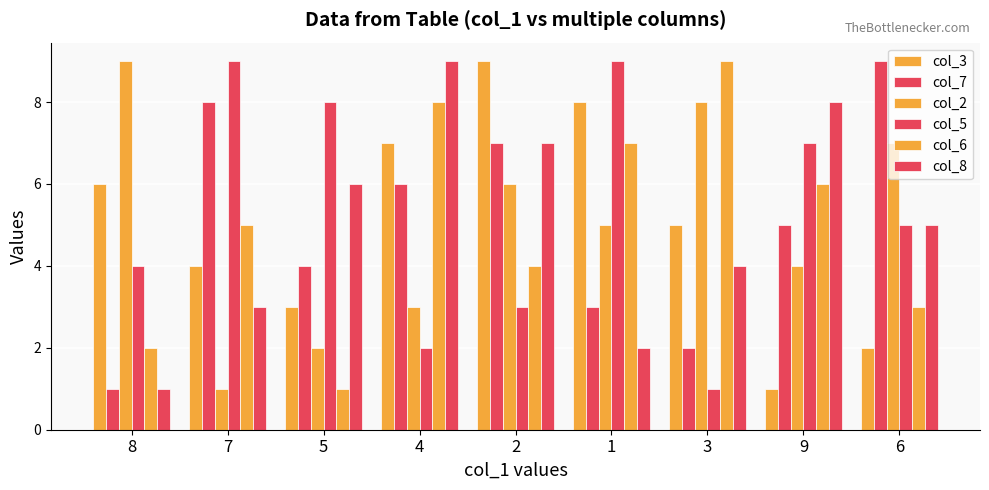

What is the difference between the col_7 values at 1 and 4?

3